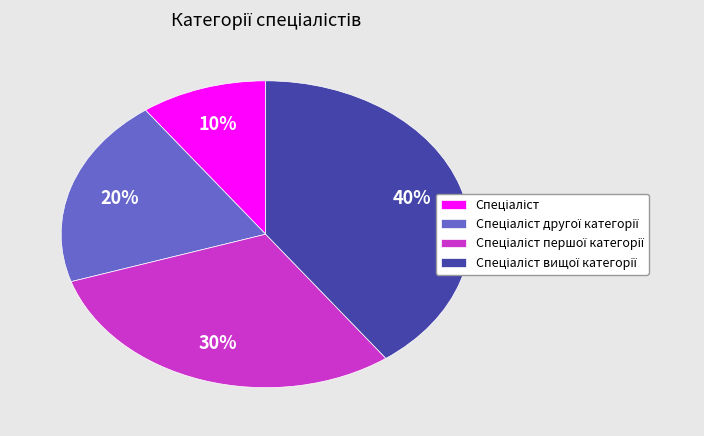

Is there any slice that represents more than half of the pie?

No